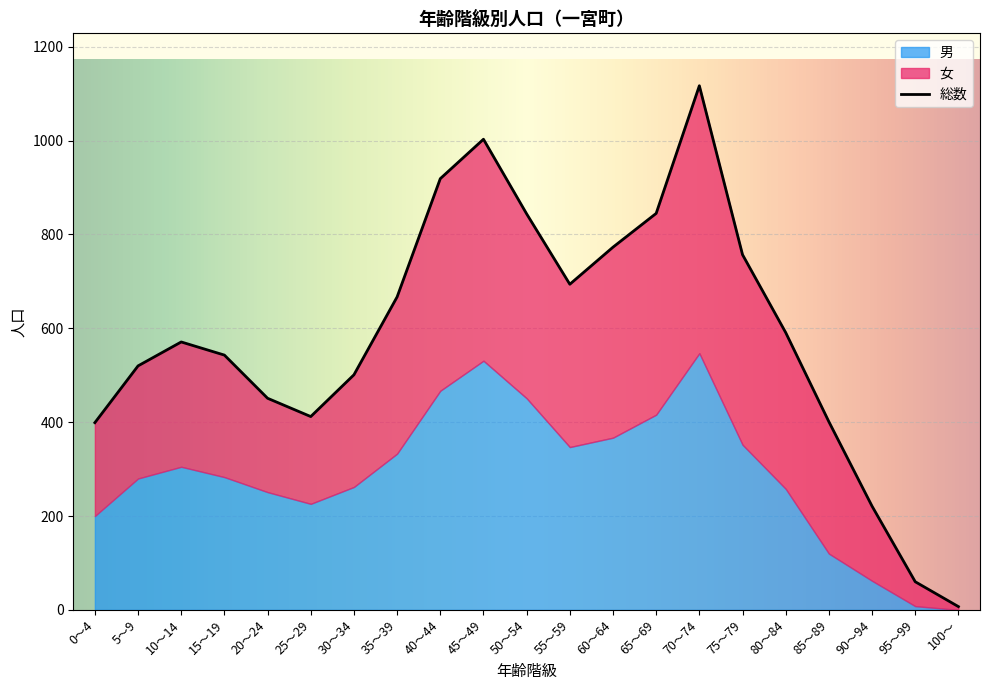

The 男 series shows 349 at 20～24. True or false?

False